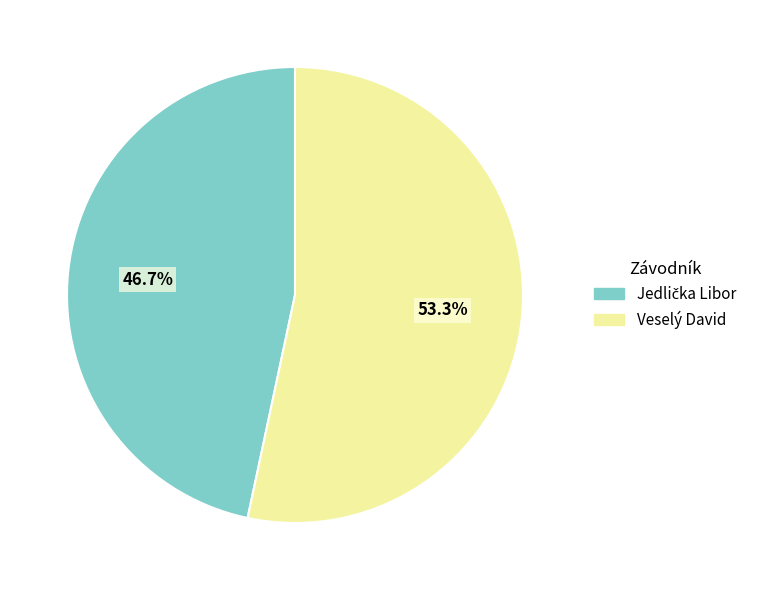

How many segments does this pie chart have?

2